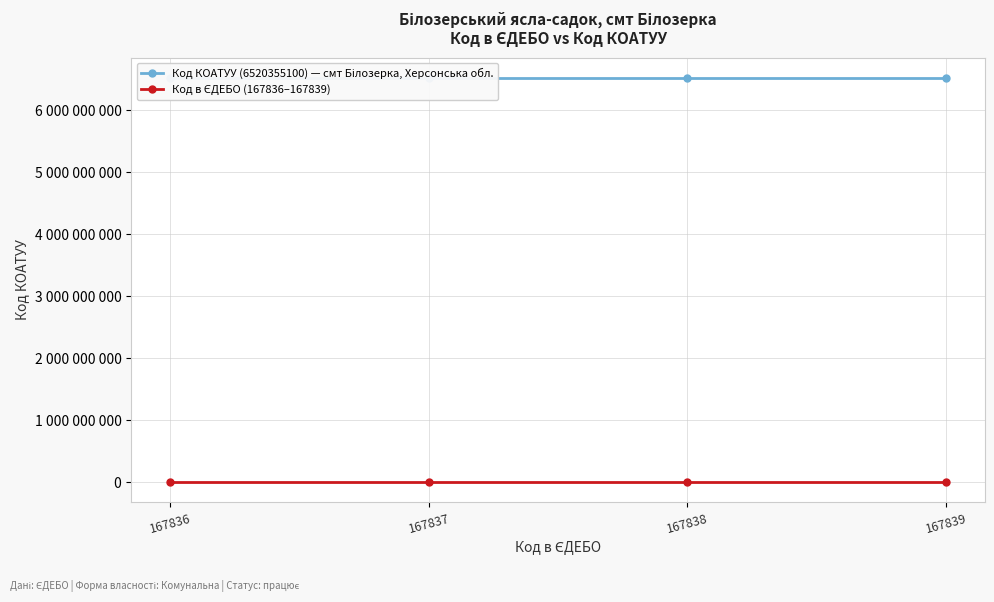

How many lines are shown in the chart?

2